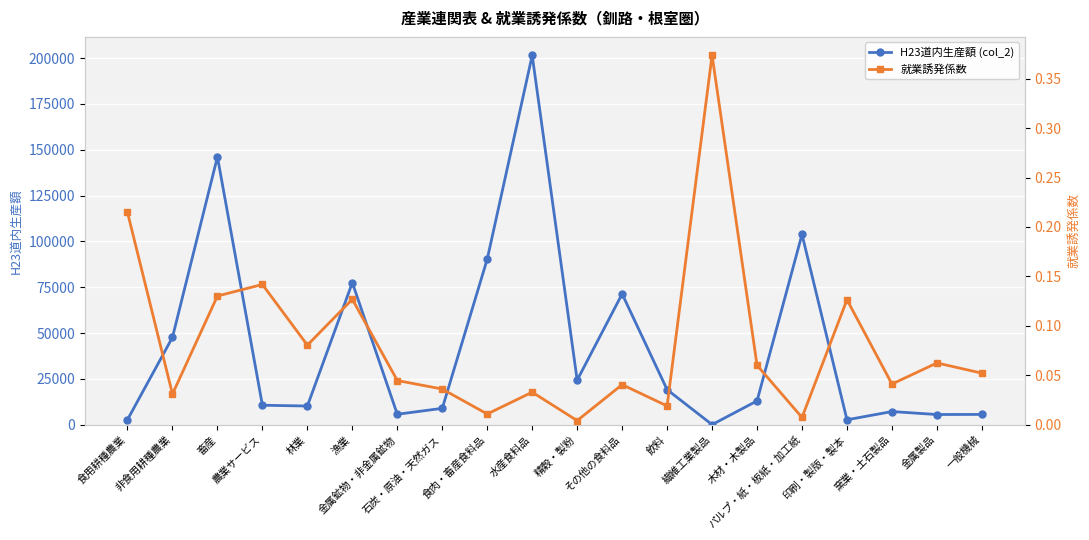

True or false: H23道内生産額 (col_2) has more than 0 interior local peaks.

True